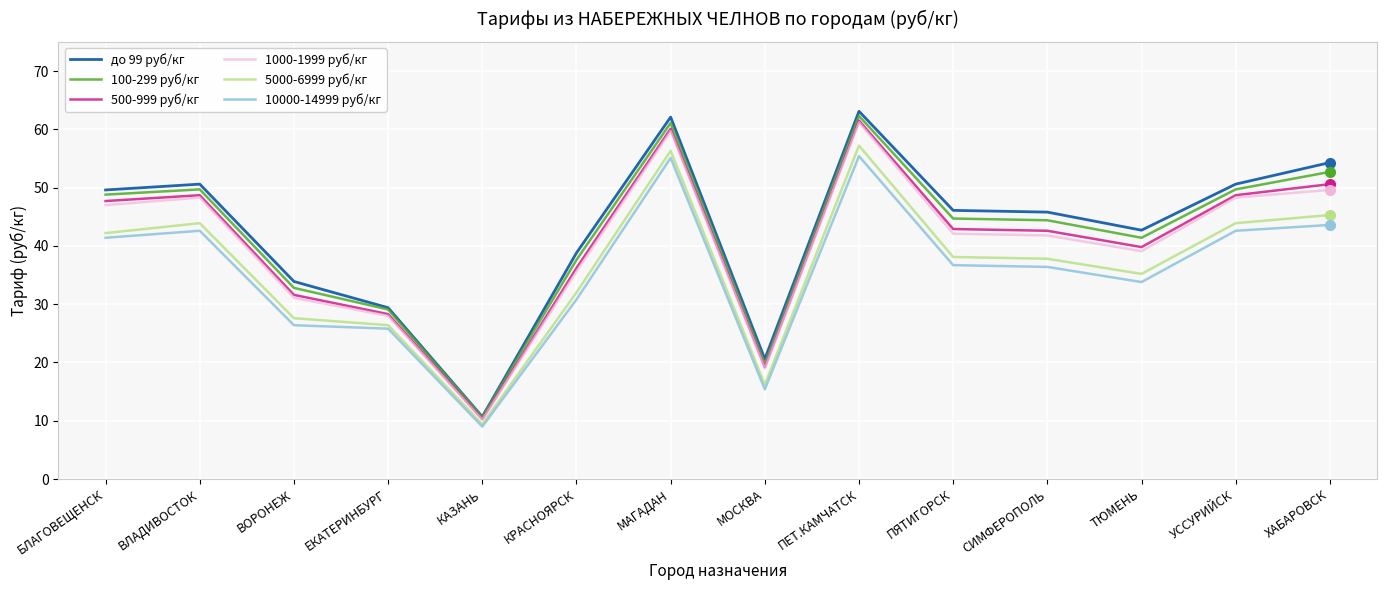

What is the difference between the maximum and minimum values in the 1000-1999 руб/кг series?

51.0